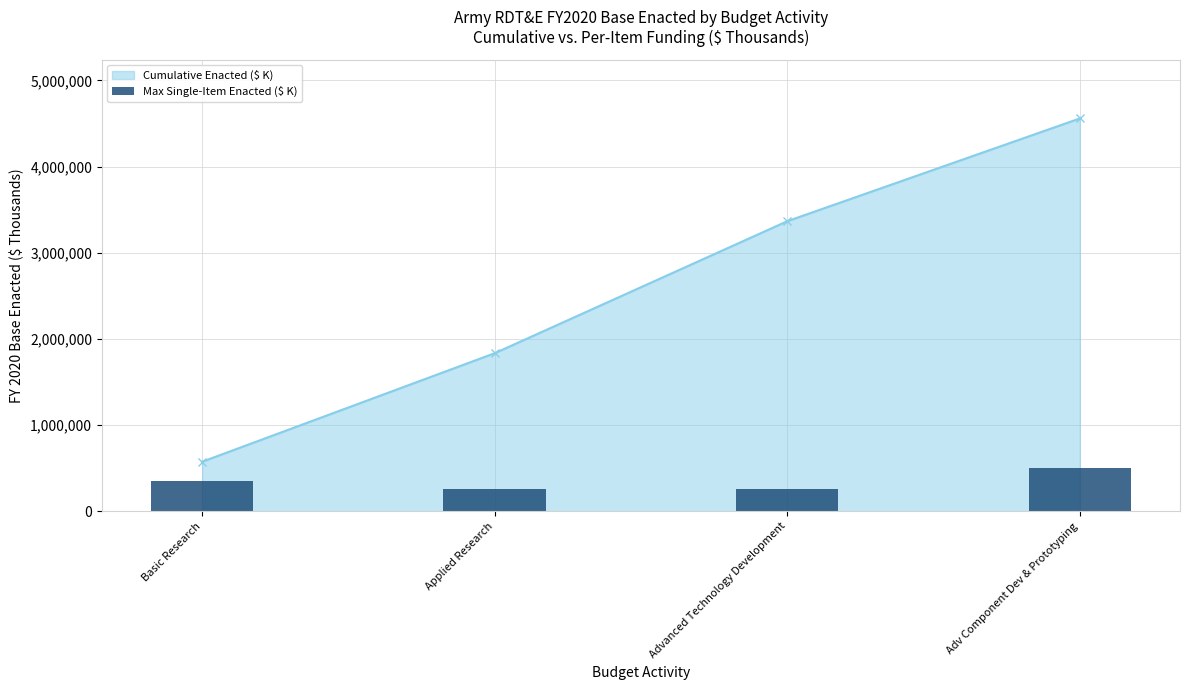

At which label is Cumulative Enacted ($ K) closest to 2566161?

Applied Research